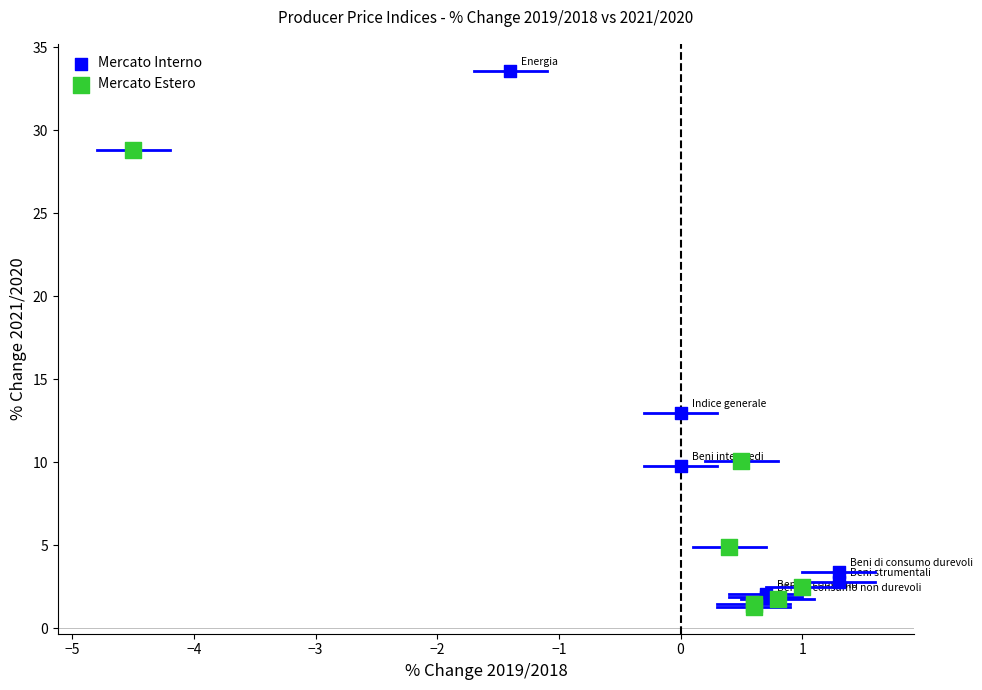

Which series contains the highest Y value?

Mercato Interno